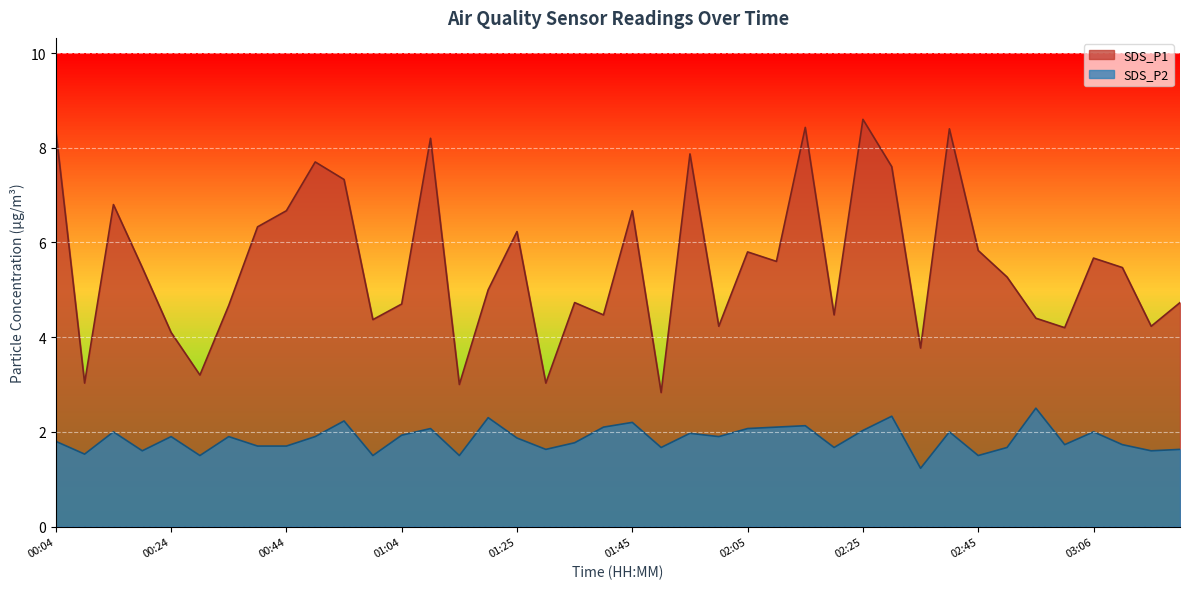

True or false: SDS_P1 and SDS_P2 cross at least once.

False